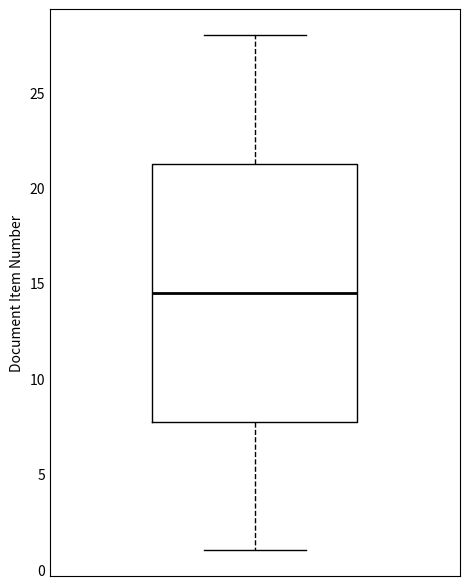

Where does the lower whisker of the box end on the y-axis? The values are not printed on the chart, so give them approximately, as read against the axis.

1.0